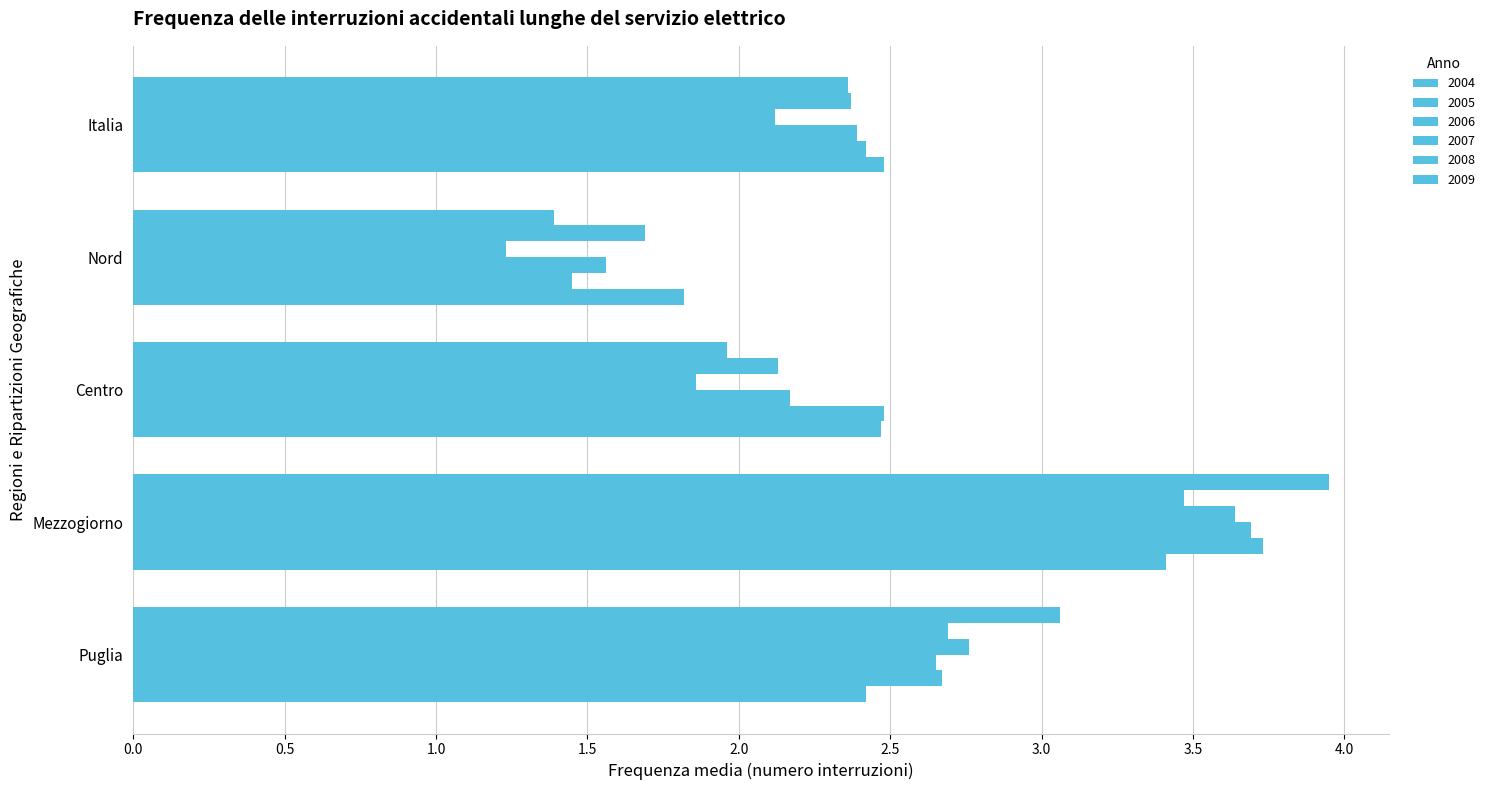

At which label does 2009 first exceed 2?

Puglia